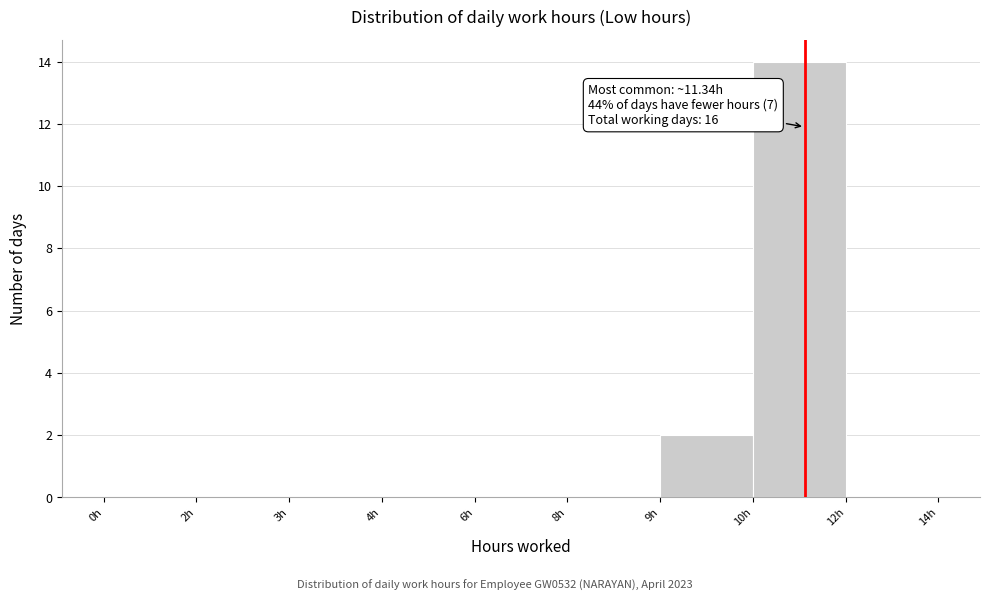

Reading left to right, list all the values displayed in this chart.

0h=0	2h=0	3h=0	4h=0	6h=0	8h=0	9h=2	10h=14	12h=0